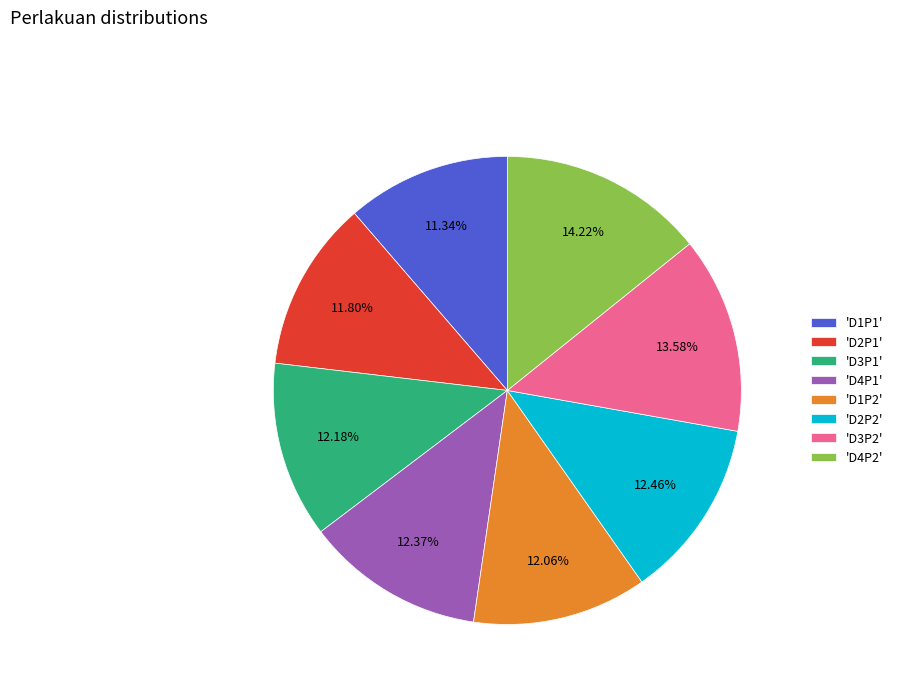

What is the ratio of the value at 'D4P2' to the value at 'D3P2'?

1.0